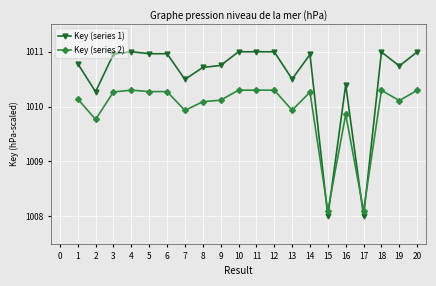

At how many categories does at least one series exceed 1010?

18